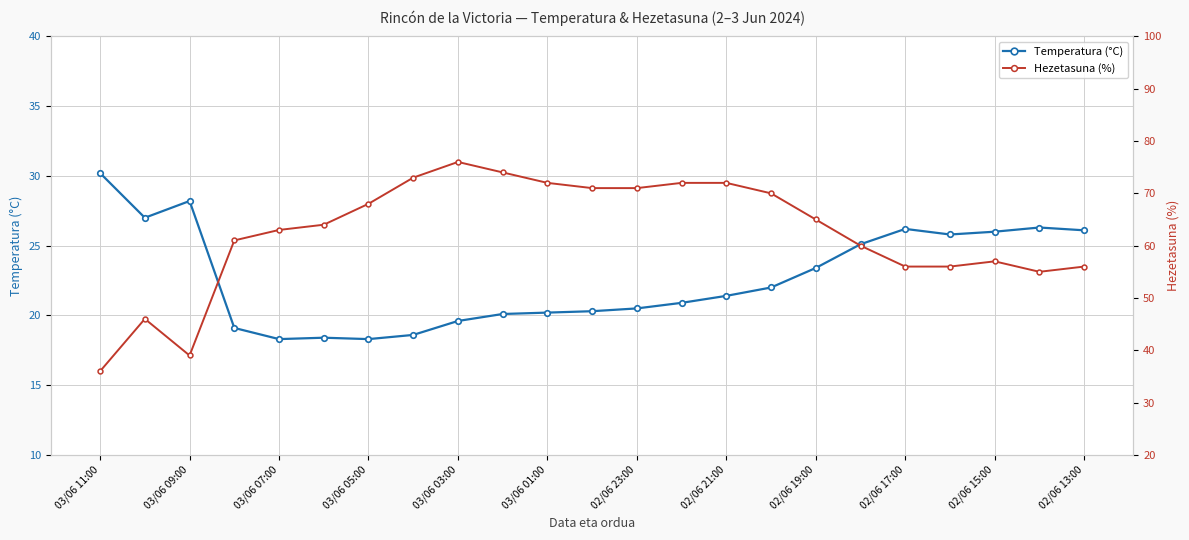

True or false: Temperatura (°C) and Hezetasuna (%) cross at least once.

False